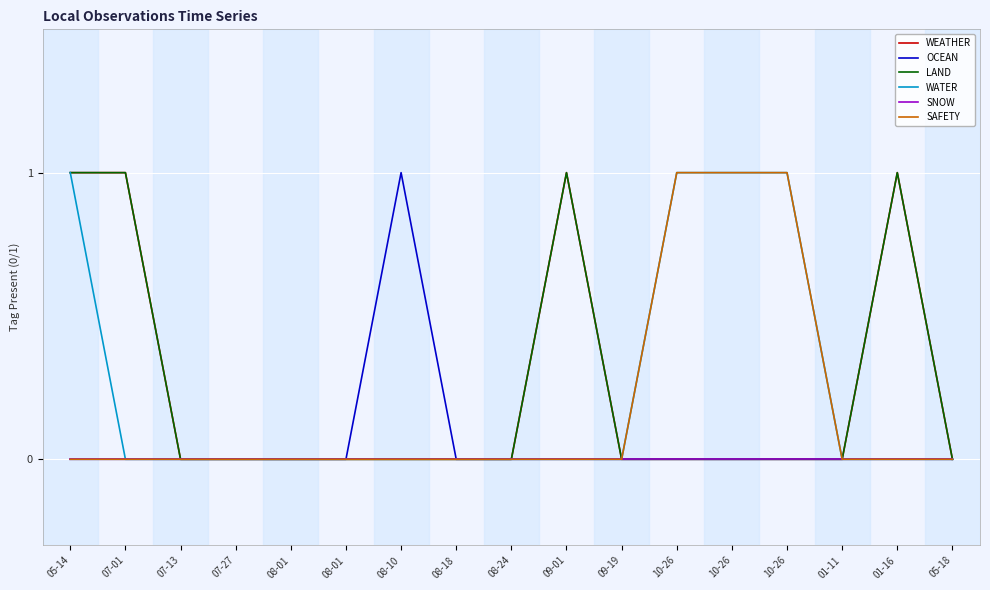

Is this an area chart (filled region under the line)?

No